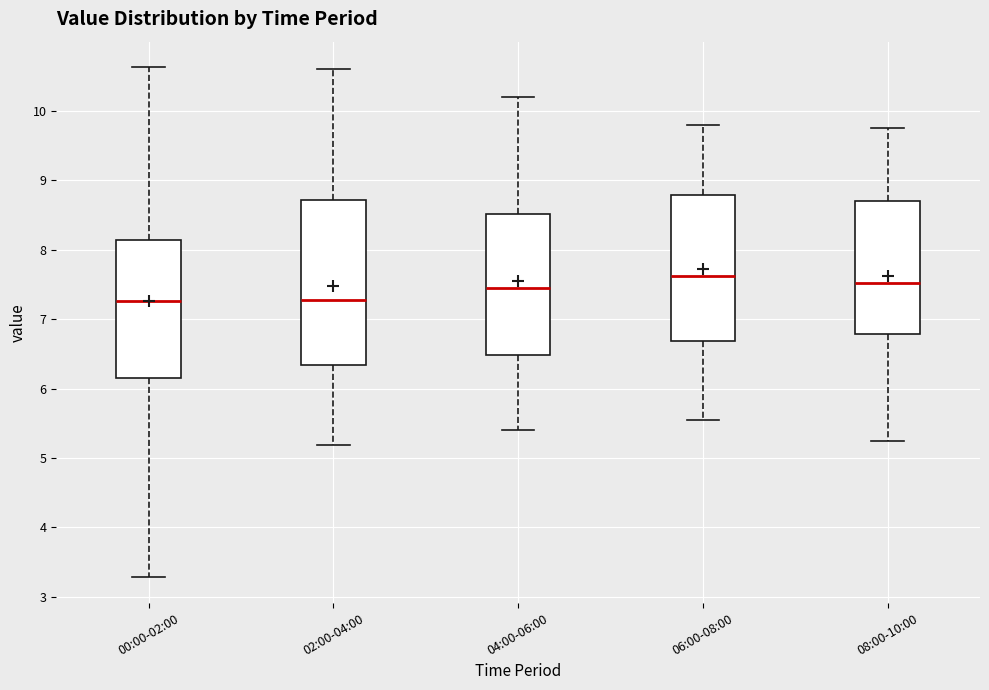

Reading left to right, read every box against the y-axis: the position of its median line, the range the box covers, and the ends of its whiskers. The values are not printed on the chart, so give them approximately, as read against the axis.

00:00-02:00: median 7.3, box 6.2 to 8.1, whiskers 3.3 to 10.6
02:00-04:00: median 7.3, box 6.3 to 8.7, whiskers 5.2 to 10.6
04:00-06:00: median 7.5, box 6.5 to 8.5, whiskers 5.4 to 10.2
06:00-08:00: median 7.6, box 6.7 to 8.8, whiskers 5.6 to 9.8
08:00-10:00: median 7.5, box 6.8 to 8.7, whiskers 5.3 to 9.8